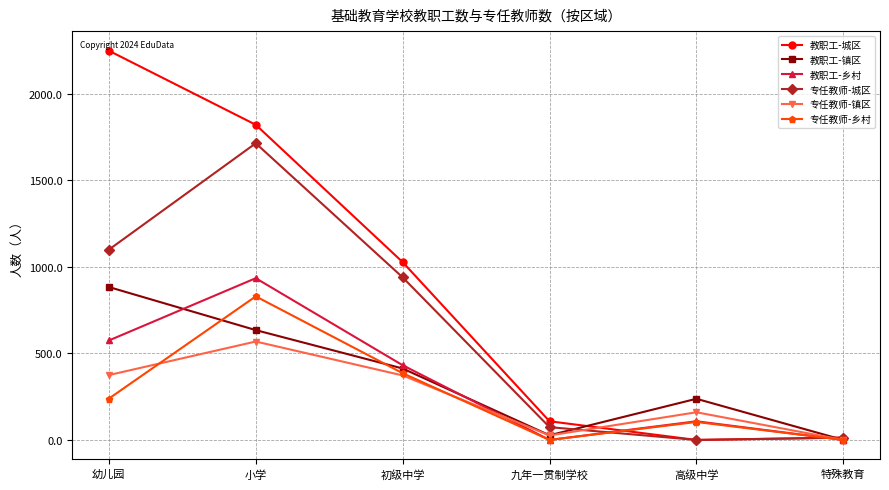

Rank the categories by 教职工-镇区 value from lowest to highest.

特殊教育, 九年一贯制学校, 高级中学, 初级中学, 小学, 幼儿园